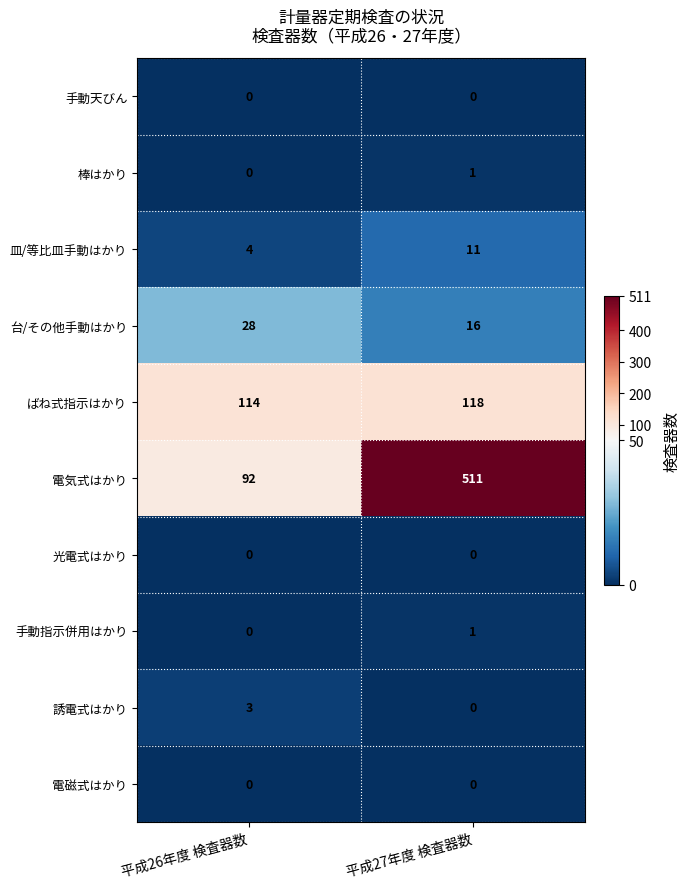

Reading left to right, what are all the values shown in this chart?

手動天びん: 0	0
棒はかり: 0	1
皿/等比皿手動はかり: 4	11
台/その他手動はかり: 28	16
ばね式指示はかり: 114	118
電気式はかり: 92	511
光電式はかり: 0	0
手動指示併用はかり: 0	1
誘電式はかり: 3	0
電磁式はかり: 0	0